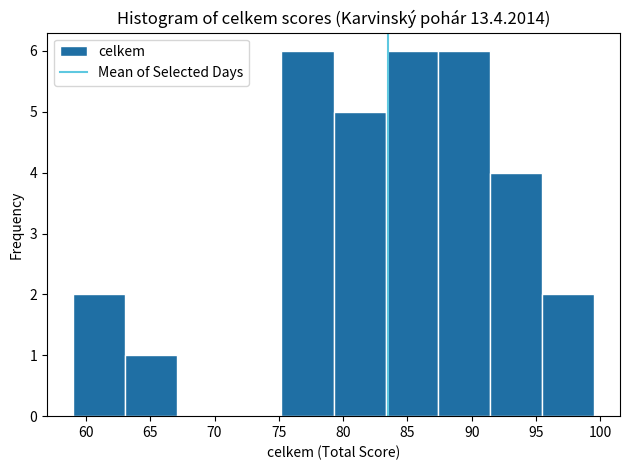

How tall is the bar that spans 75.20 to 79.25 on the x-axis? Neither the bar edges nor the heights are printed on the chart, so give them approximately, as read against the axes.

6